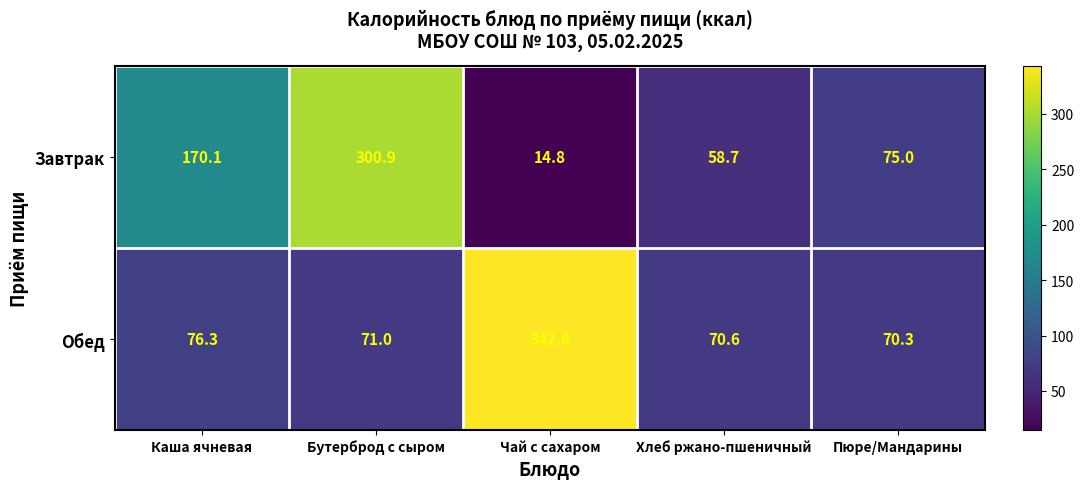

What is the difference between the Завтрак values at Каша ячневая and Хлеб ржано-пшеничный?

111.4